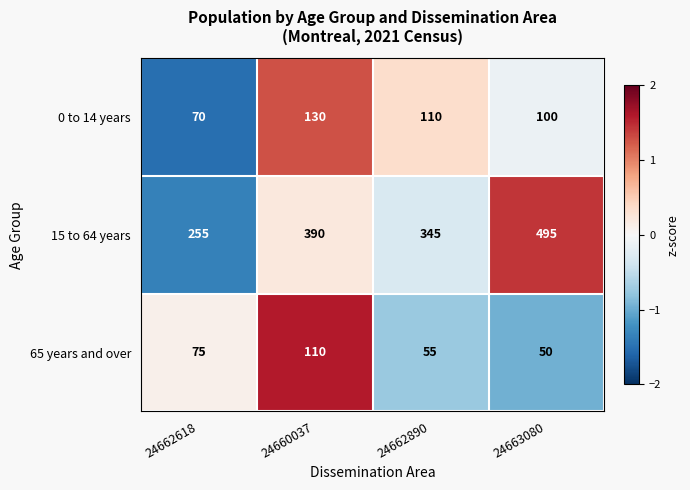

How many values in the 0 to 14 years series are below 110?

2